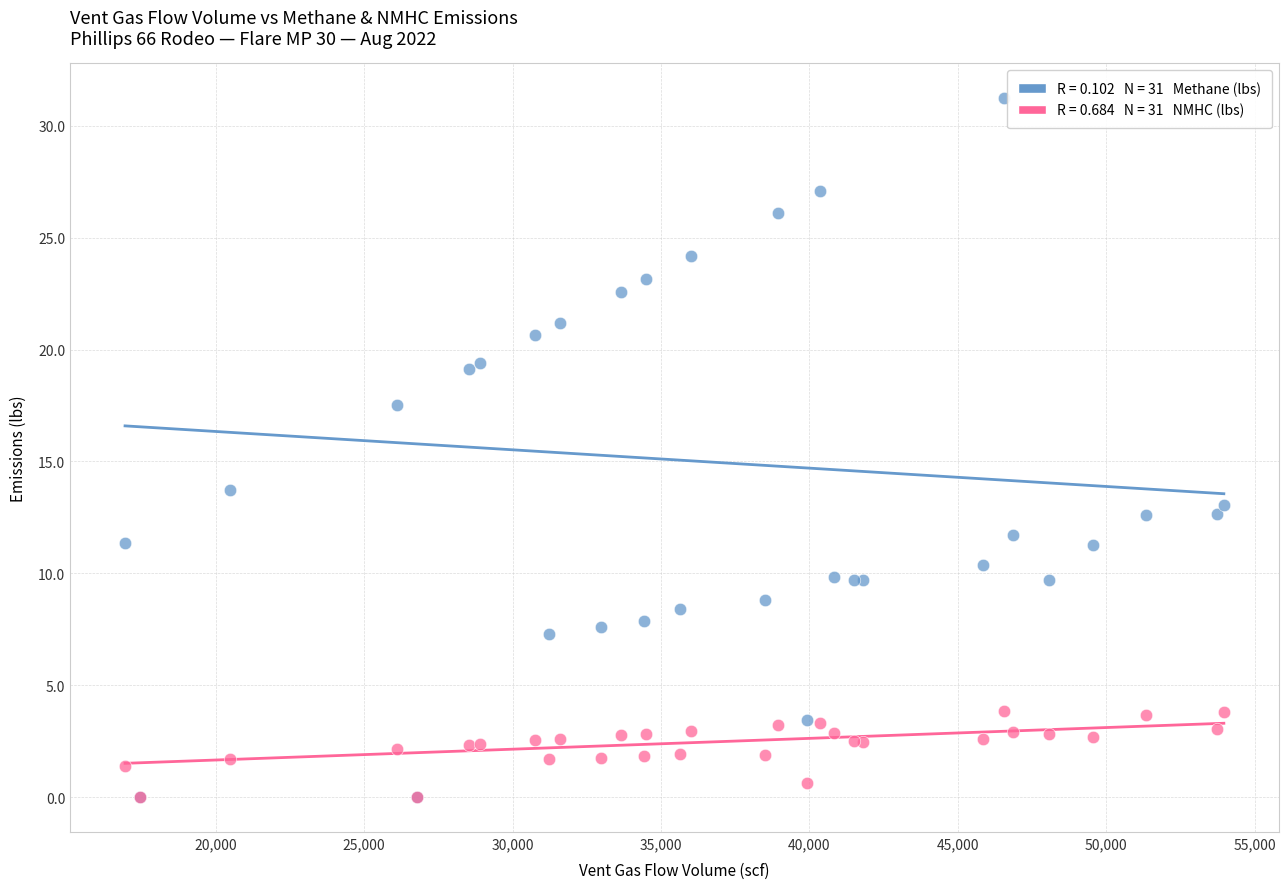

Across all series, what Y value is closest to 15?

13.7